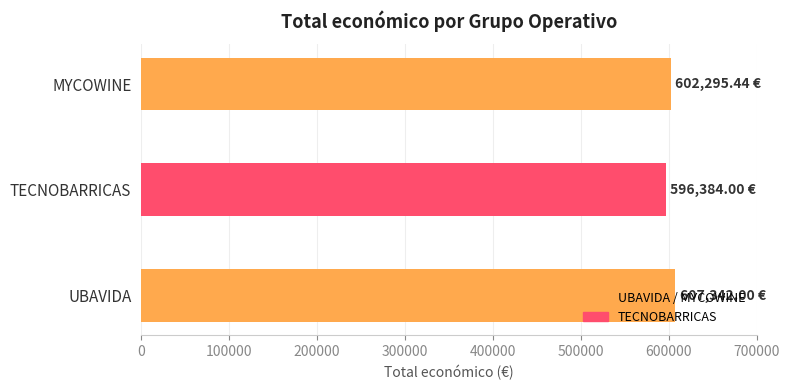

What is the sum of the values at TECNOBARRICAS and MYCOWINE?

1198679.4